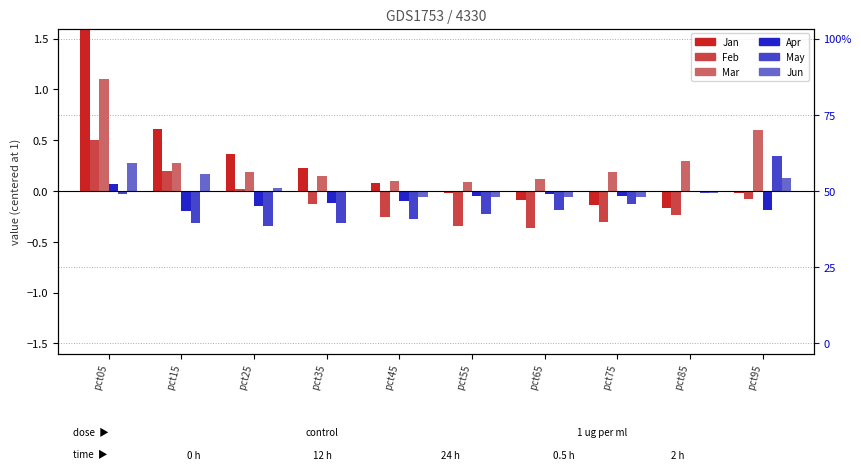

Does the chart contain stacked bars?

No